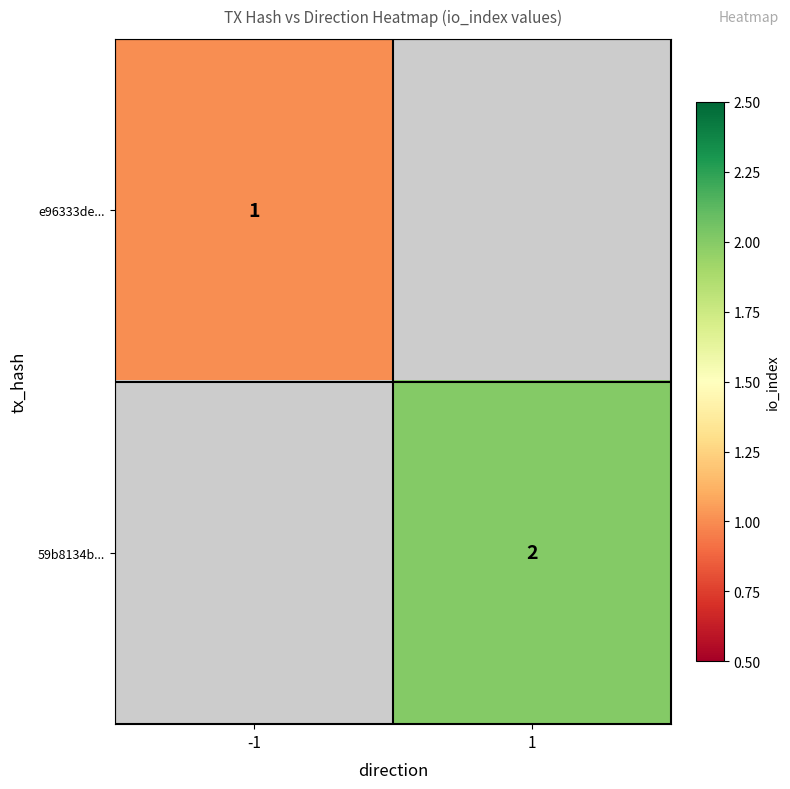

The 59b8134b... series shows 0 at 1. True or false?

False